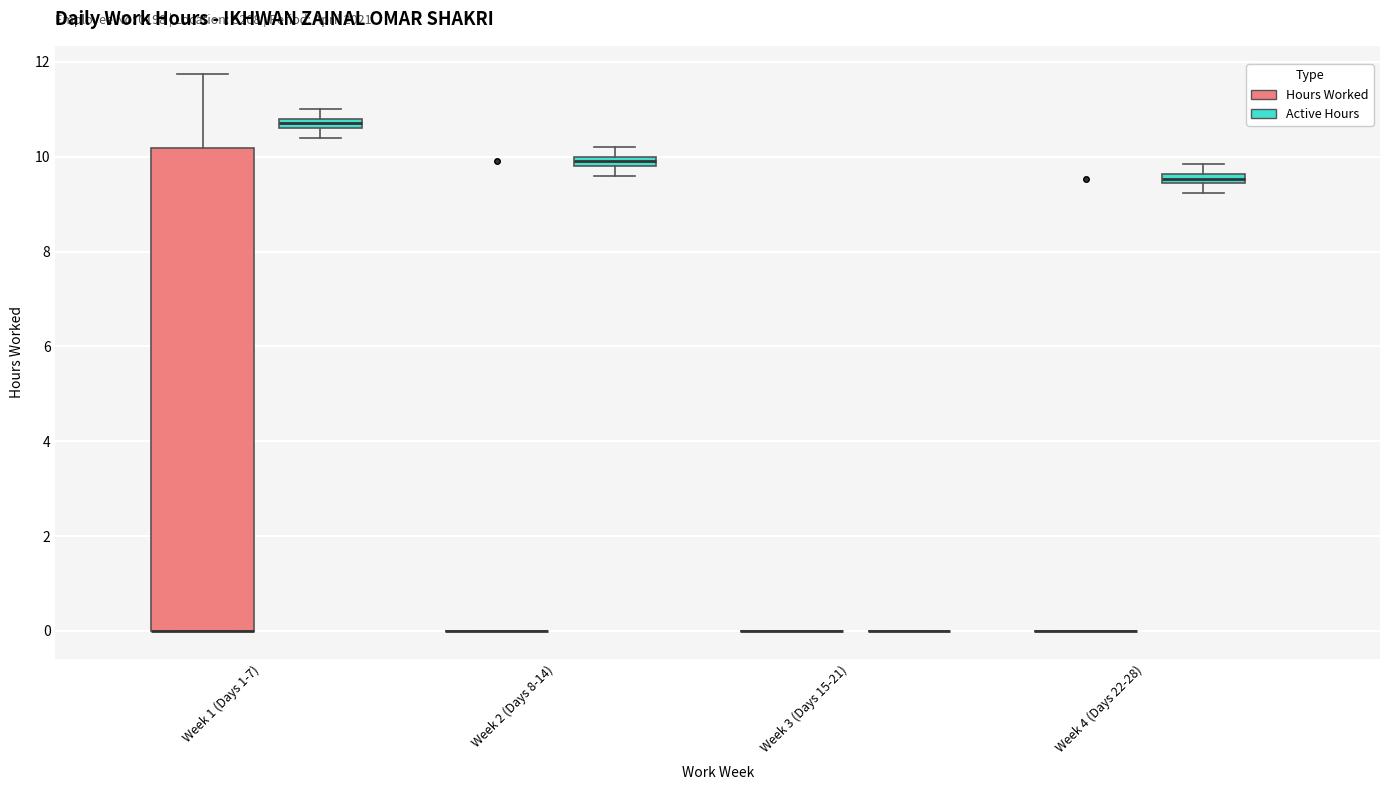

Which box is the tallest, from its lower edge to its upper edge?

Week 1 (Days 1-7) (Hours Worked)